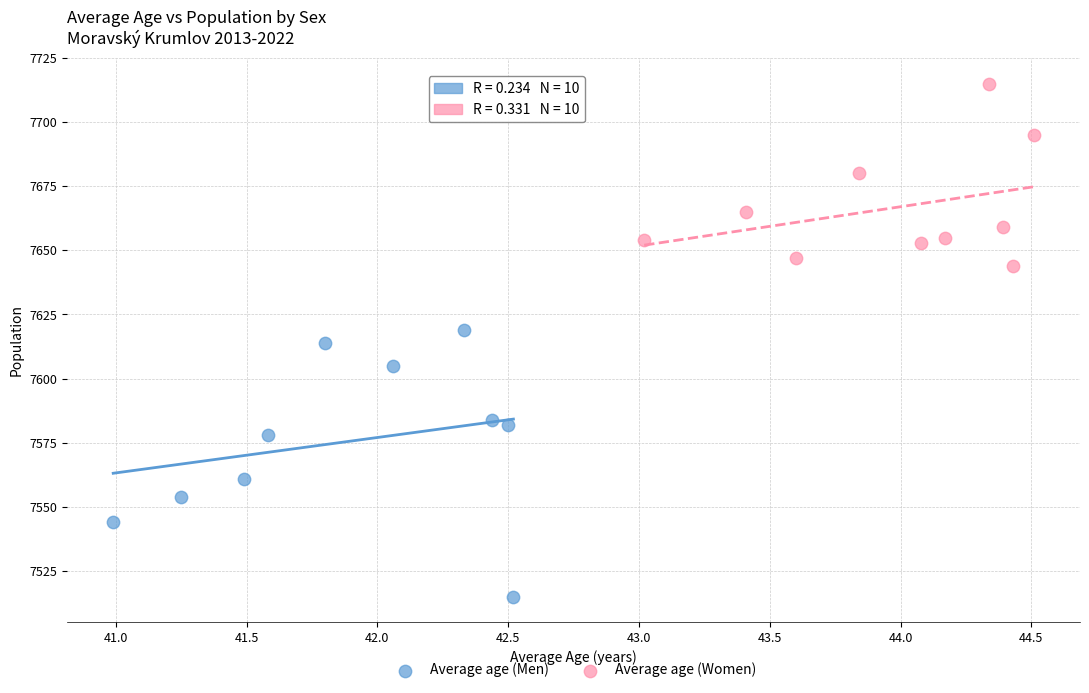

Which series contains the lowest Y value?

Average age (Men)